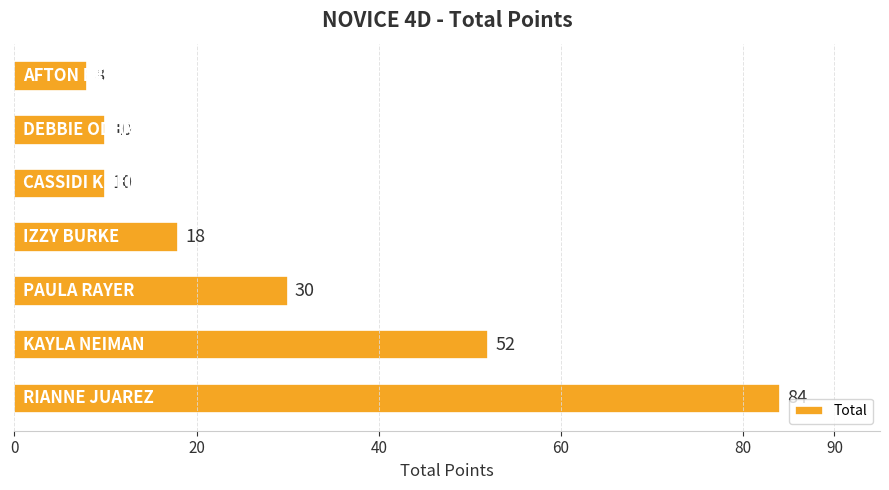

What is the average value?

30